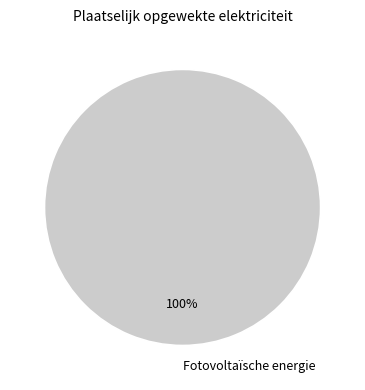

Rank the categories by value from highest to lowest.

Fotovoltaïsche energie